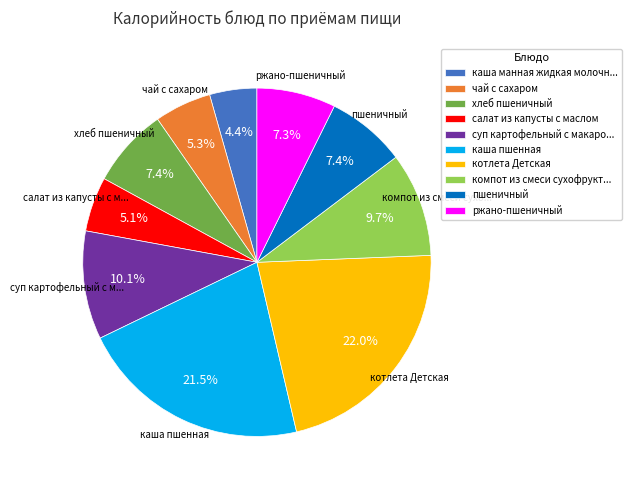

Does пшеничный represent more than half of the total?

No